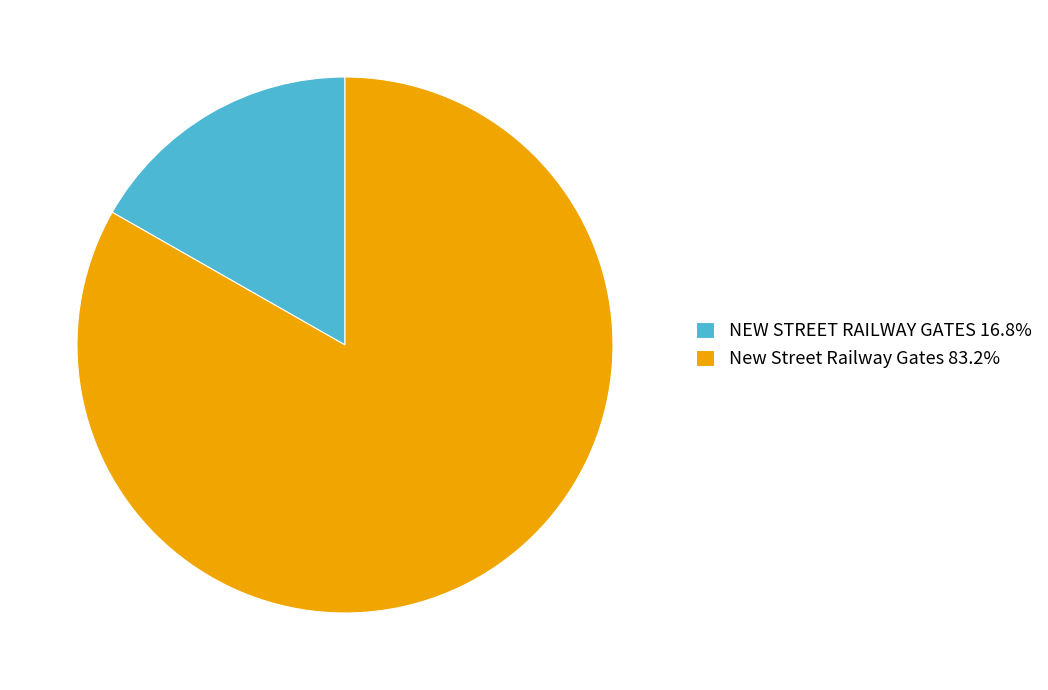

Is there a majority slice in this chart?

Yes